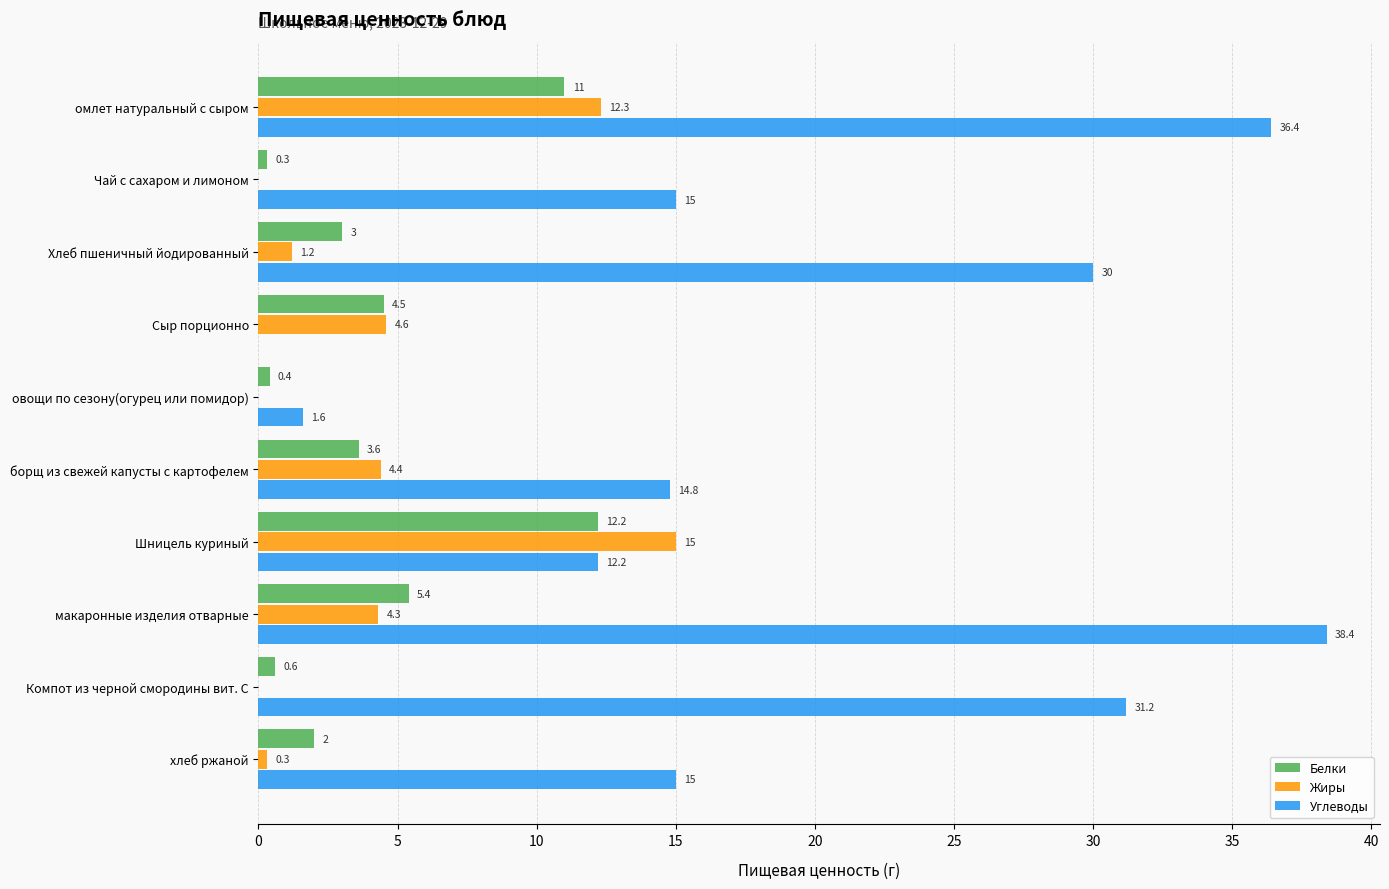

Where is Белки nearest to the value 6?

макаронные изделия отварные